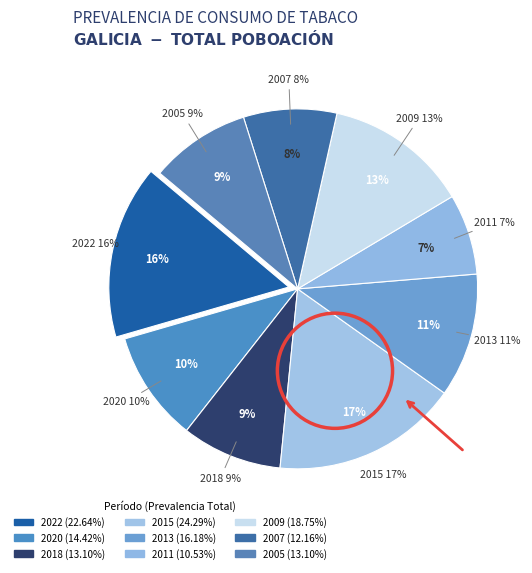

To the nearest percent, what portion does 2015 represent?

17%